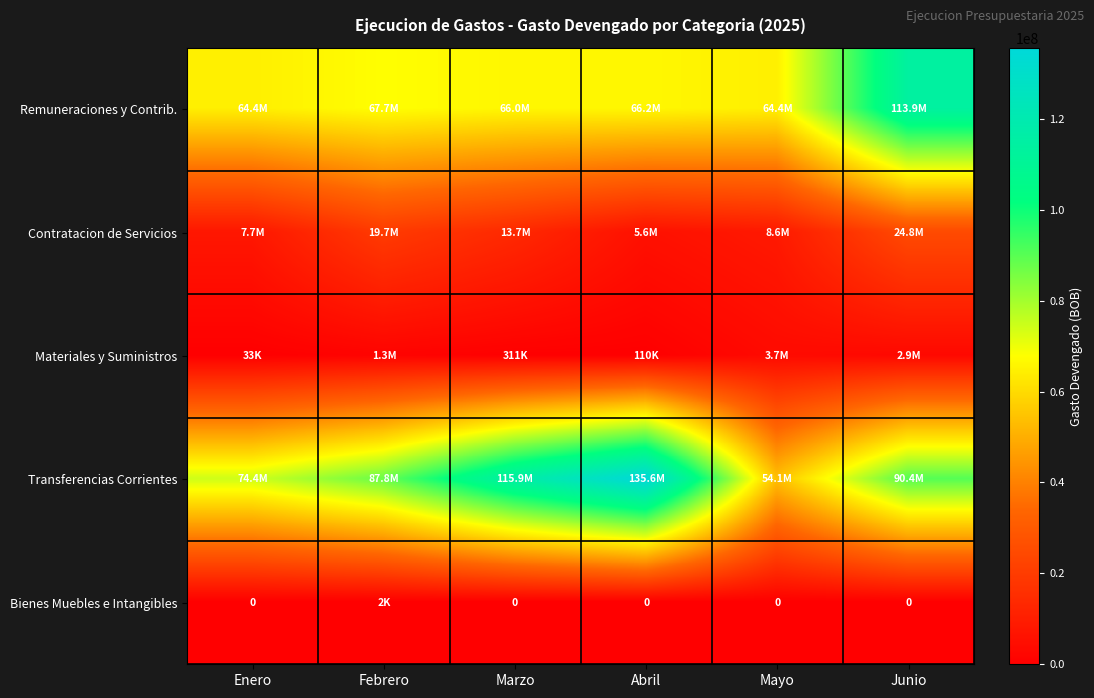

The Remuneraciones y Contrib. series shows 66205916.4 at Abril. True or false?

True